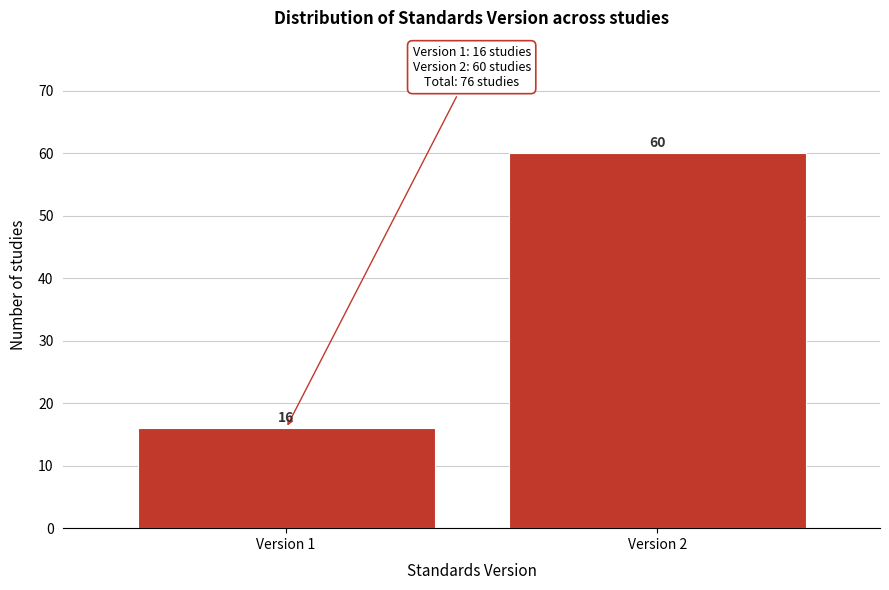

Reading right to left, list all the values displayed in this chart.

Version 2=60	Version 1=16